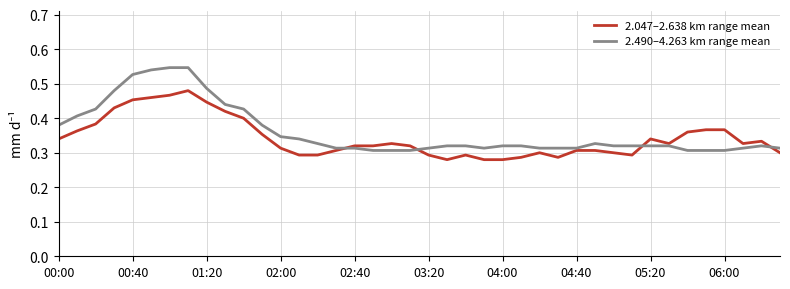

Which series has the largest range (max minus min)?

2.490–4.263 km range mean